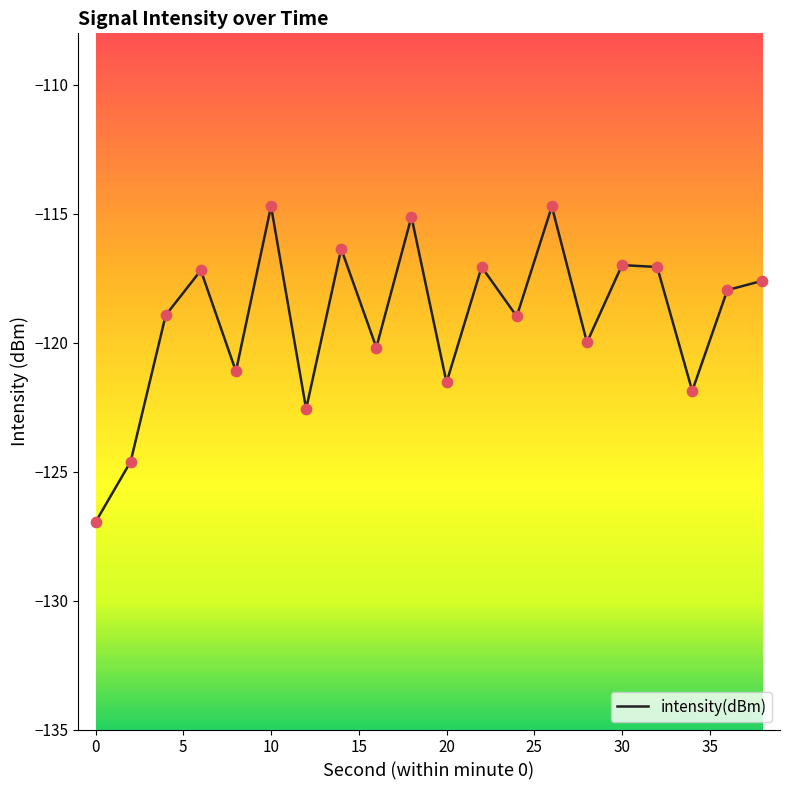

What is the smallest value displayed?

-127.0